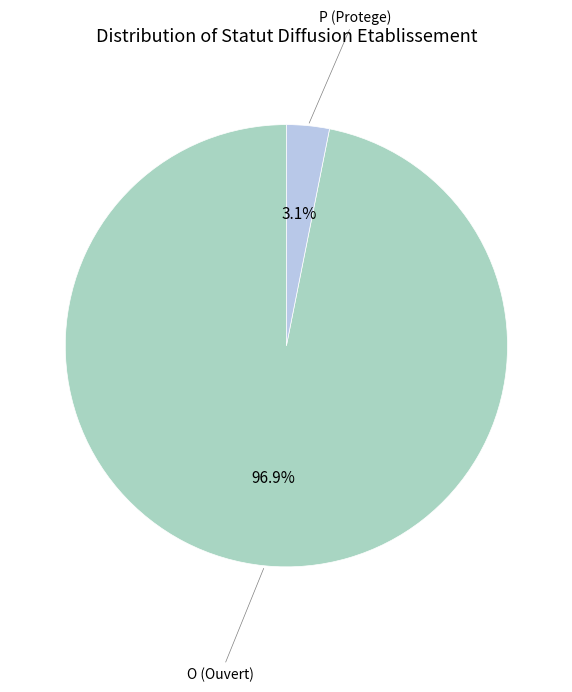

How many segments does this pie chart have?

2